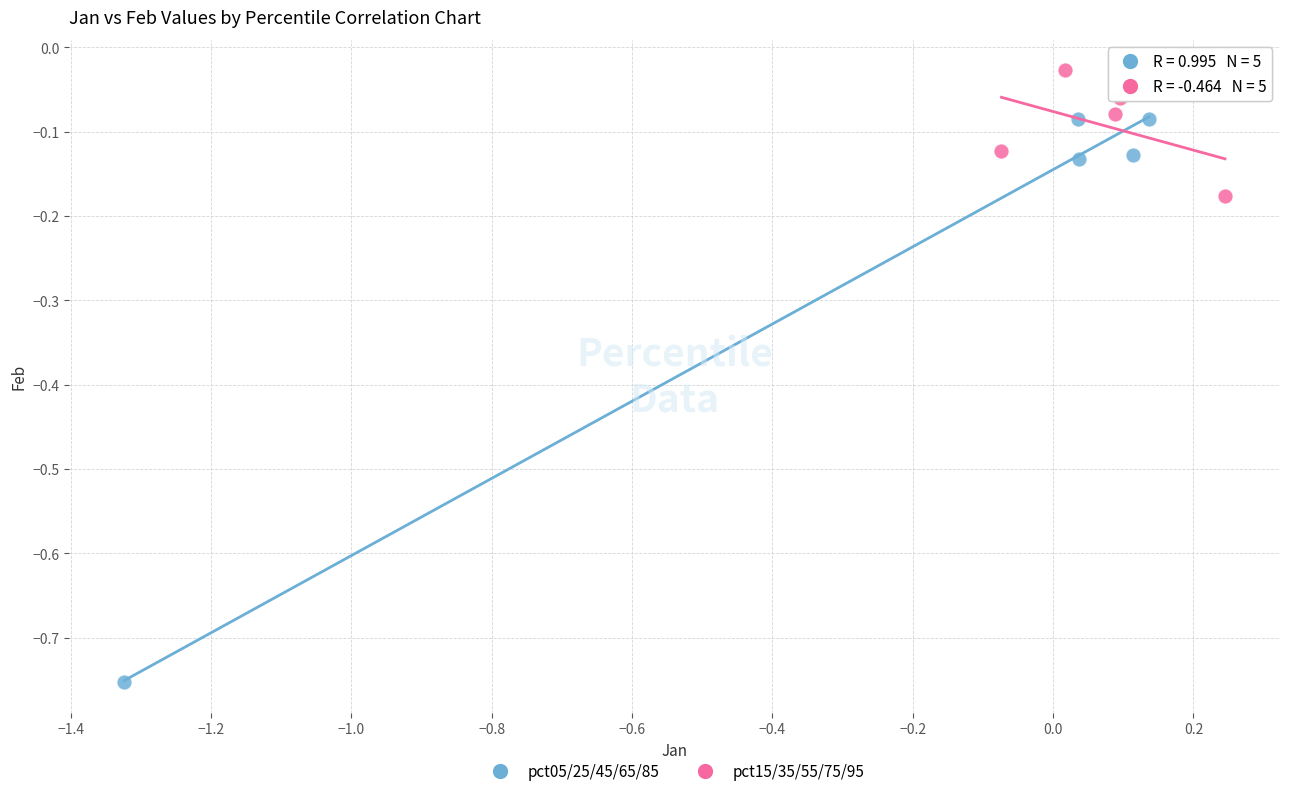

Which series has the largest Y range (max minus min)?

pct05/25/45/65/85